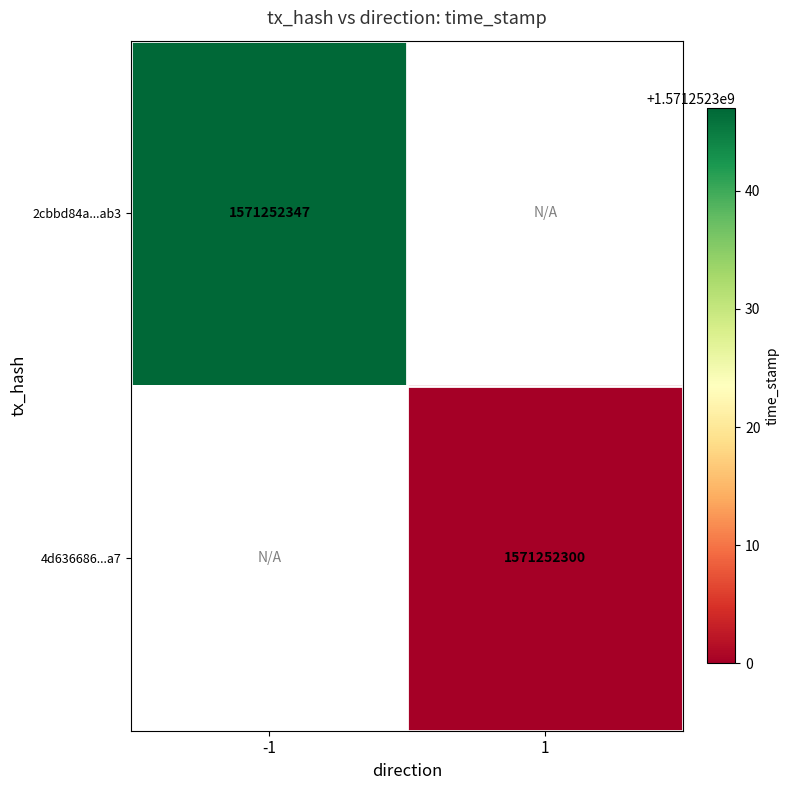

At which category does the chart reach its peak across all series?

-1